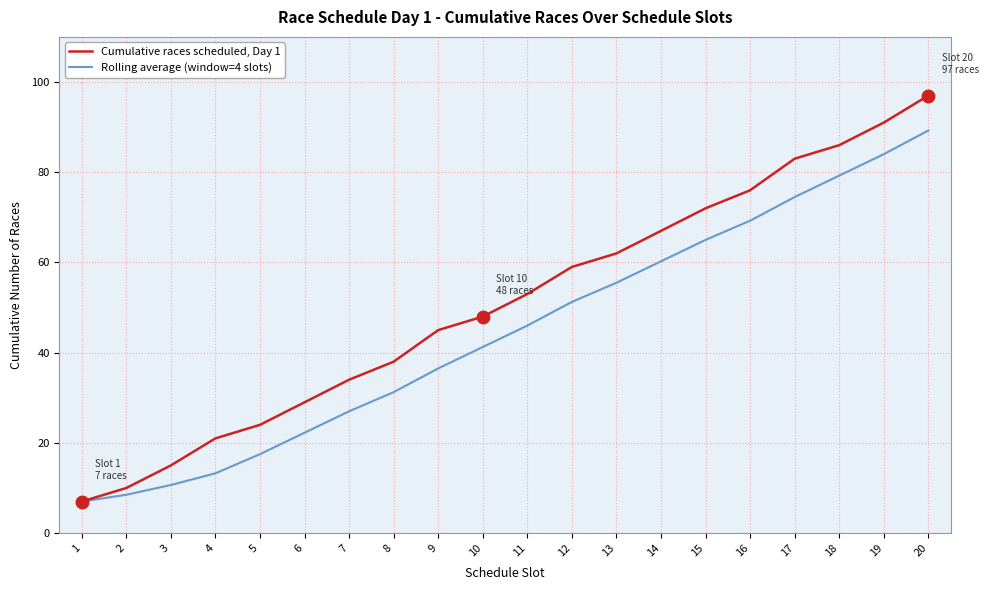

What are all the series names shown in the legend?

Cumulative races scheduled, Day 1, Rolling average (window=4 slots)